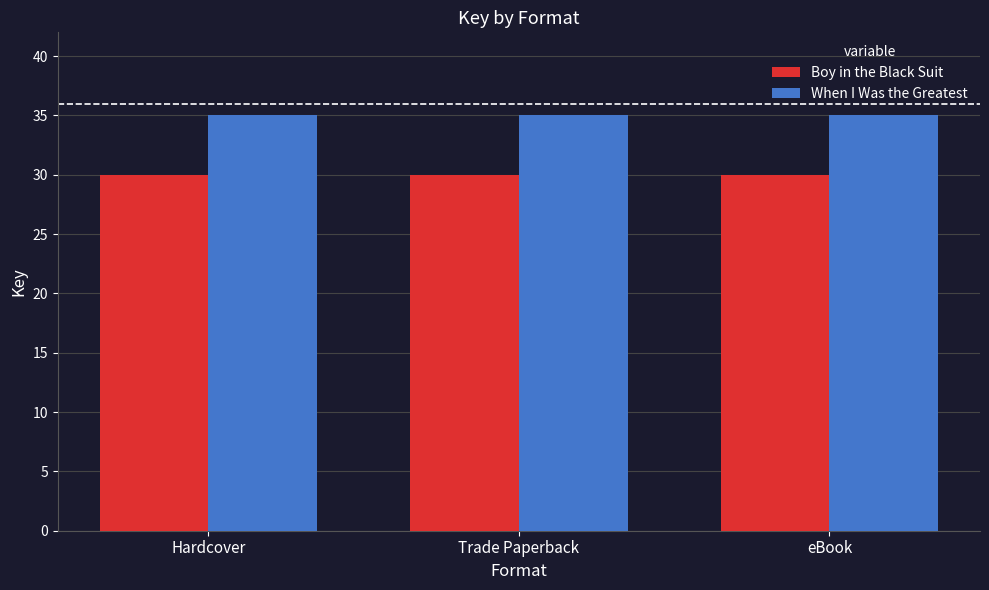

The value of Boy in the Black Suit at Trade Paperback is 15.5. True or false?

False